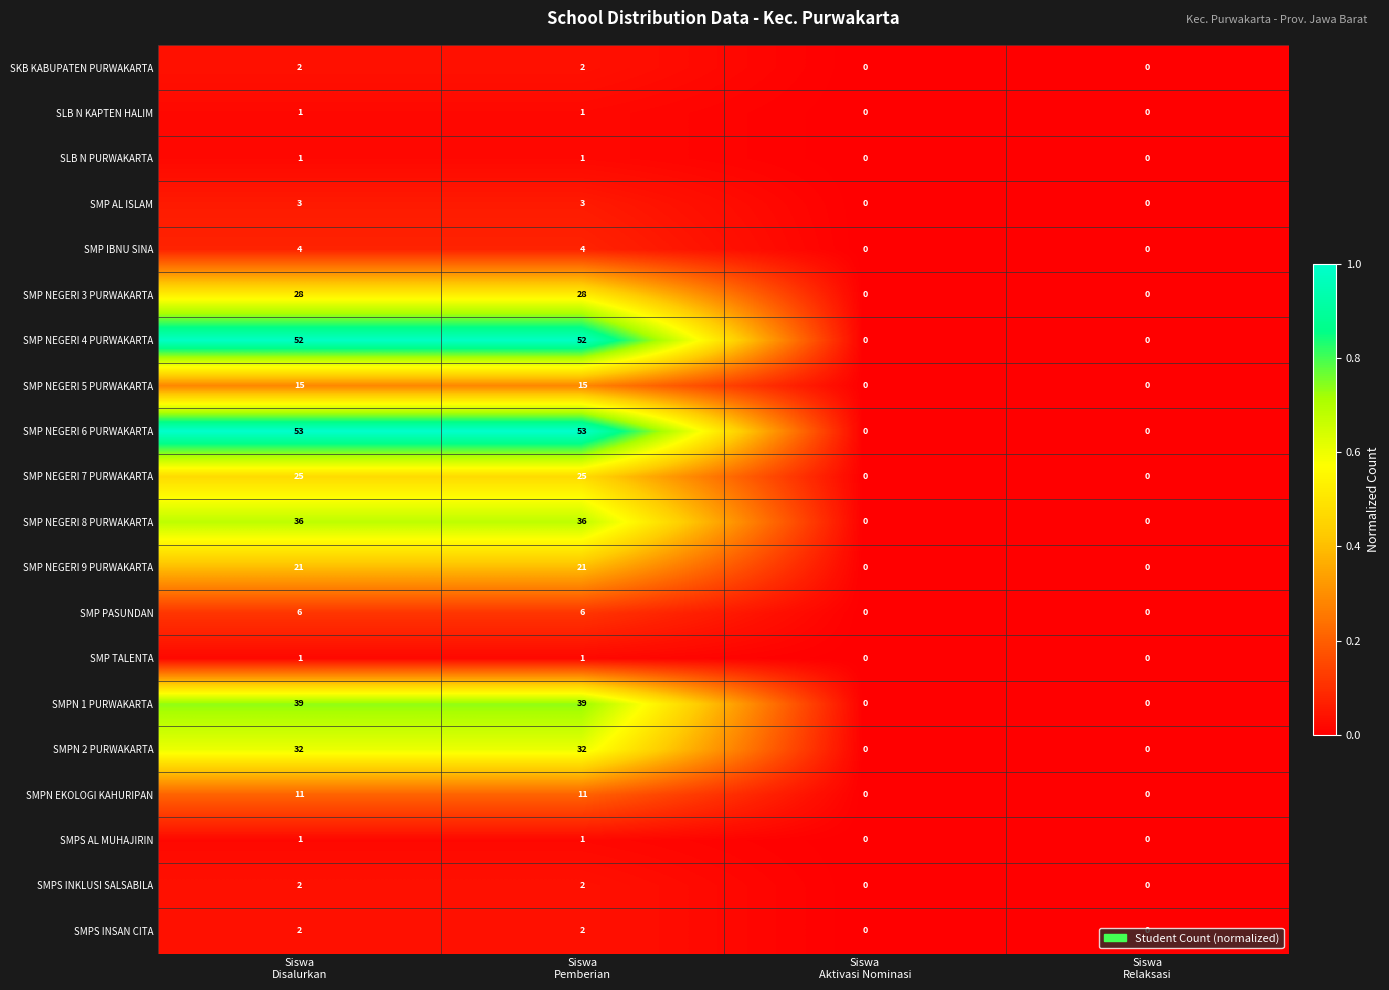

What is the sum of all SMP PASUNDAN values?

12